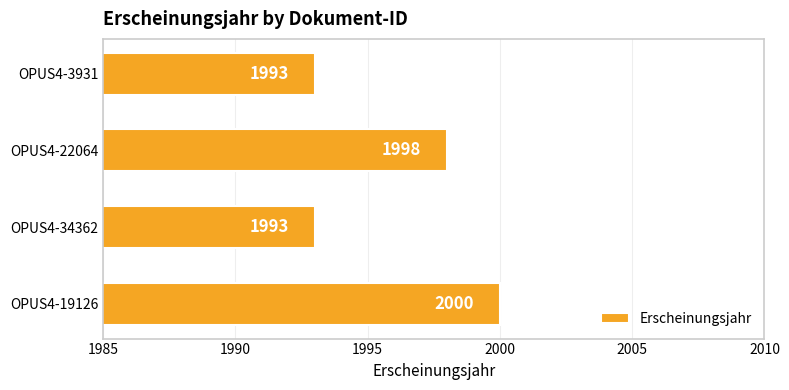

Are the bars horizontal?

Yes